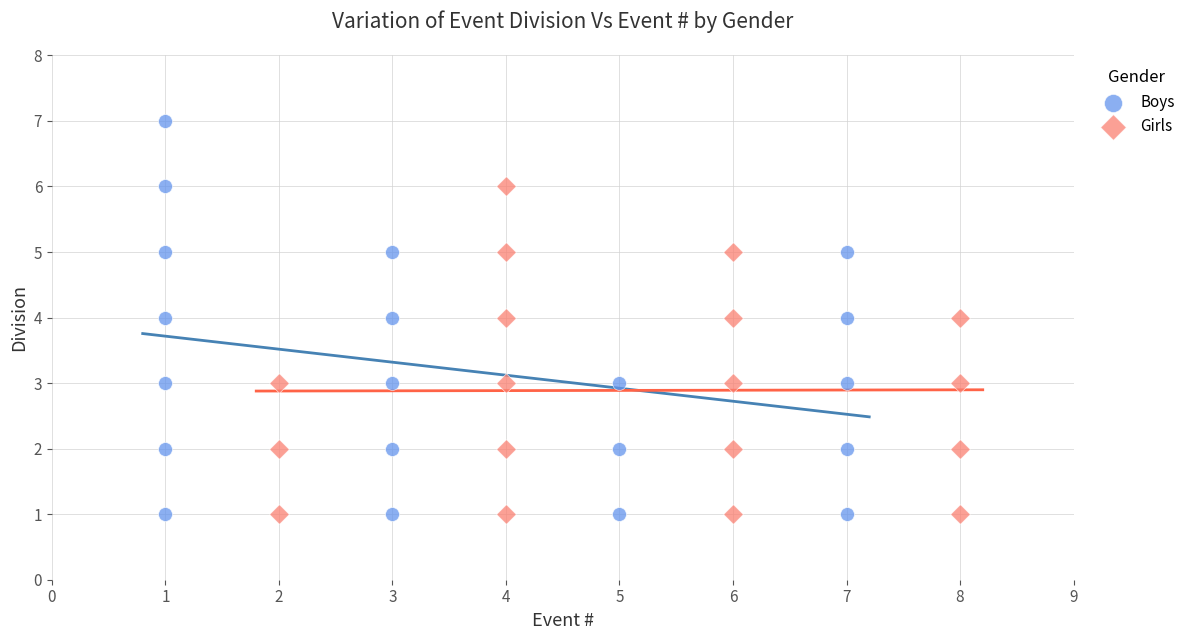

Which series has the largest Y range (max minus min)?

Boys